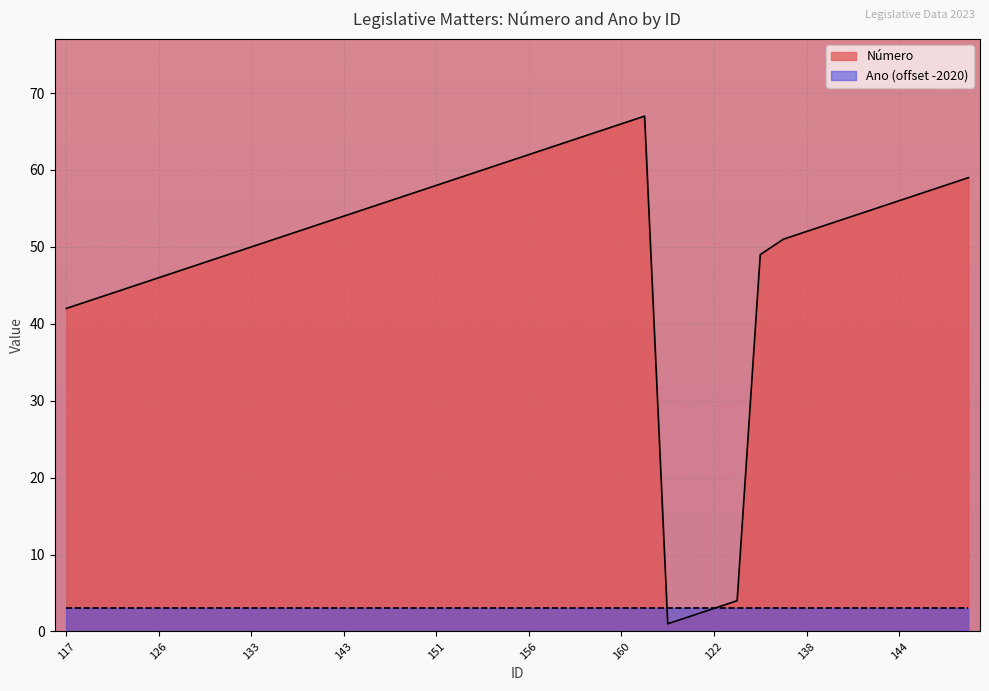

Reading left to right, what are all the values shown in this chart?

117=42	118=43	119=44	129=45	126=46	130=47	131=48	132=49	133=50	134=51	135=52	137=53	143=54	146=55	147=56	148=57	151=58	150=59	152=60	153=61	156=62	157=63	158=64	159=65	160=66	161=67	120=1	121=2	122=3	123=4	124=49	136=51	138=52	139=53	140=54	141=55	144=56	142=57	145=58	149=59